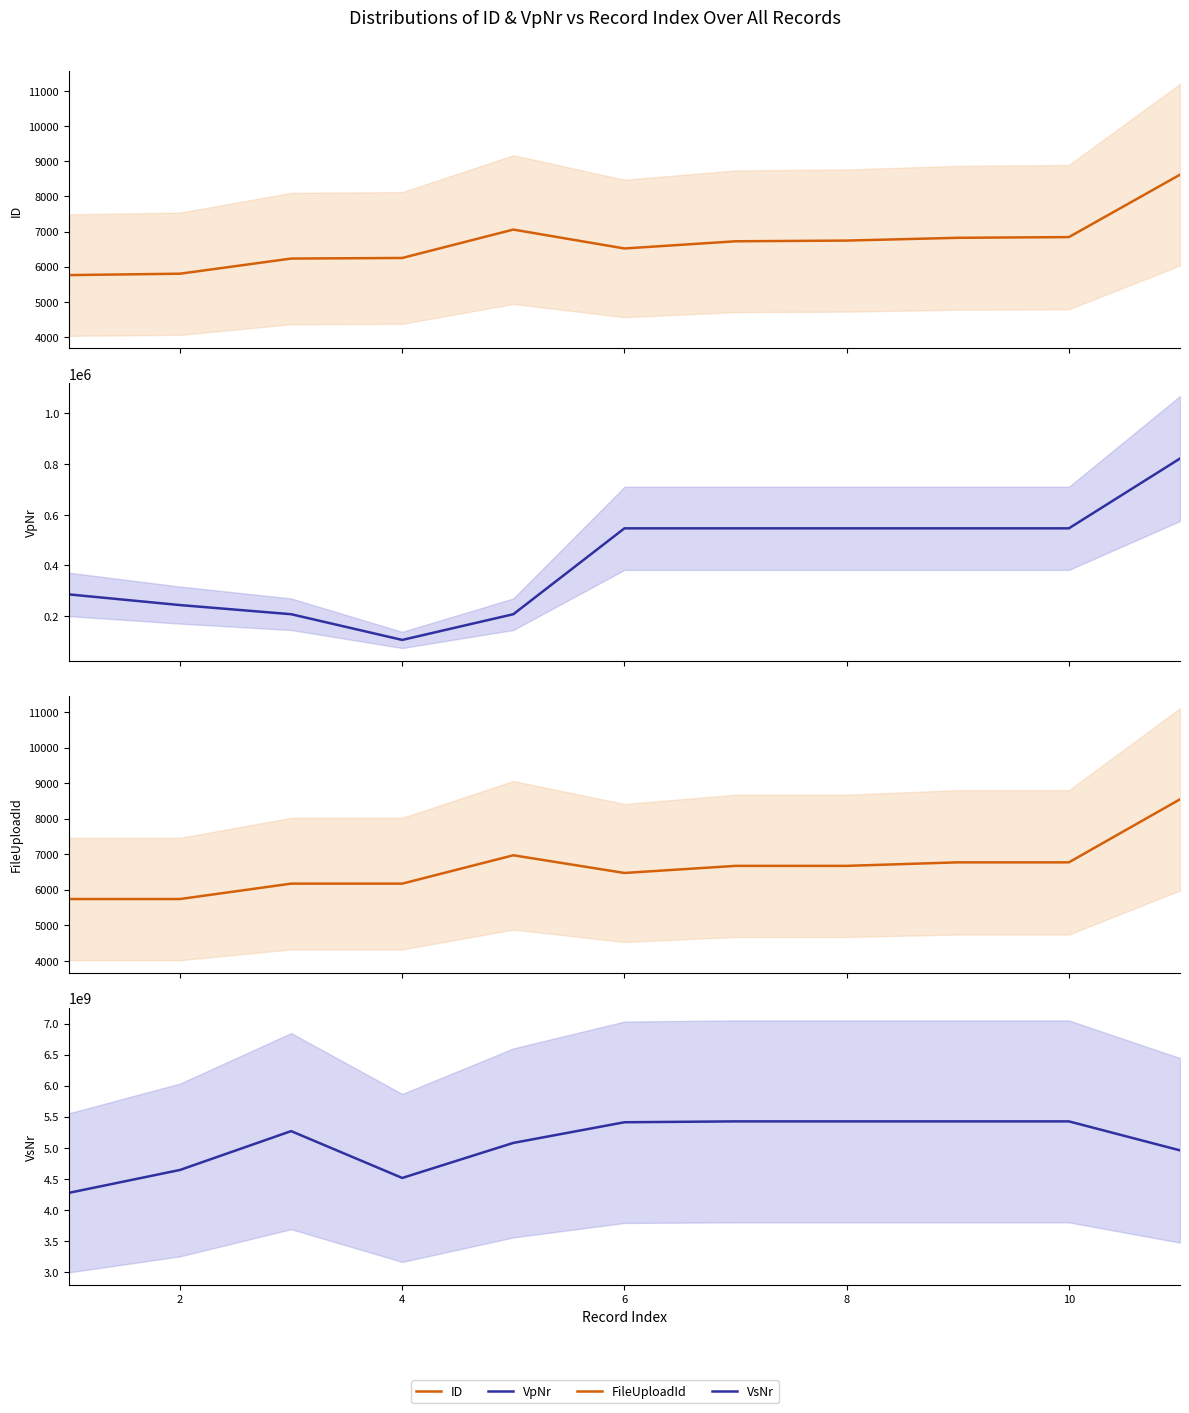

What is the average value of the ID series?

6670